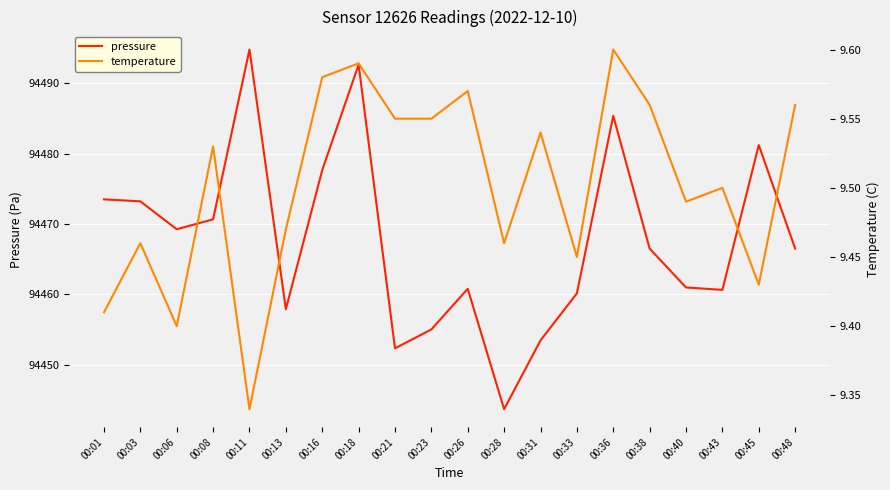

Reading right to left, extract all data points from this chart.

pressure: 94466.5	94481.2	94460.6	94461.0	94466.5	94485.4	94460.1	94453.4	94443.7	94460.8	94455.0	94452.3	94492.7	94477.7	94457.9	94494.8	94470.7	94469.2	94473.2	94473.5
temperature: 9.6	9.4	9.5	9.5	9.6	9.6	9.4	9.5	9.5	9.6	9.6	9.6	9.6	9.6	9.5	9.3	9.5	9.4	9.5	9.4